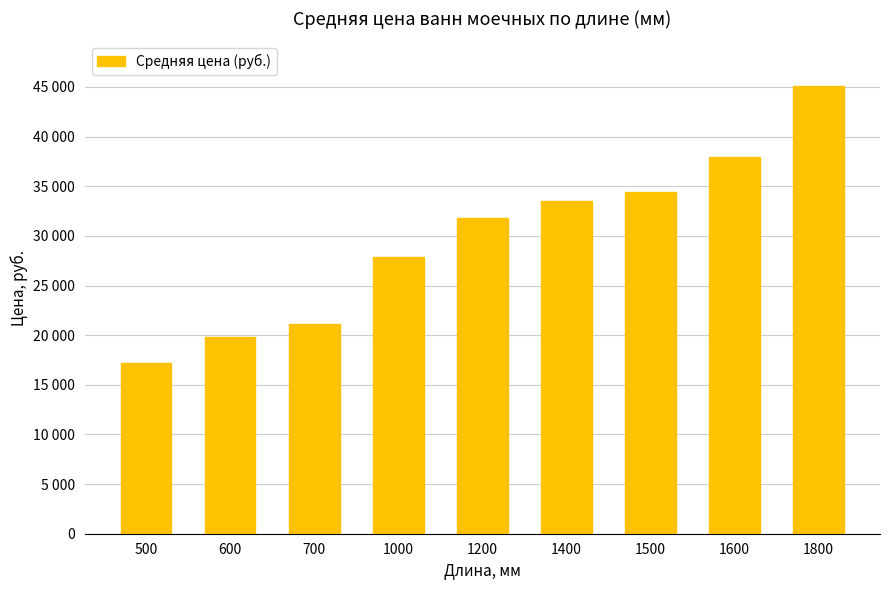

Rank the categories by value from lowest to highest.

500, 600, 700, 1000, 1200, 1400, 1500, 1600, 1800